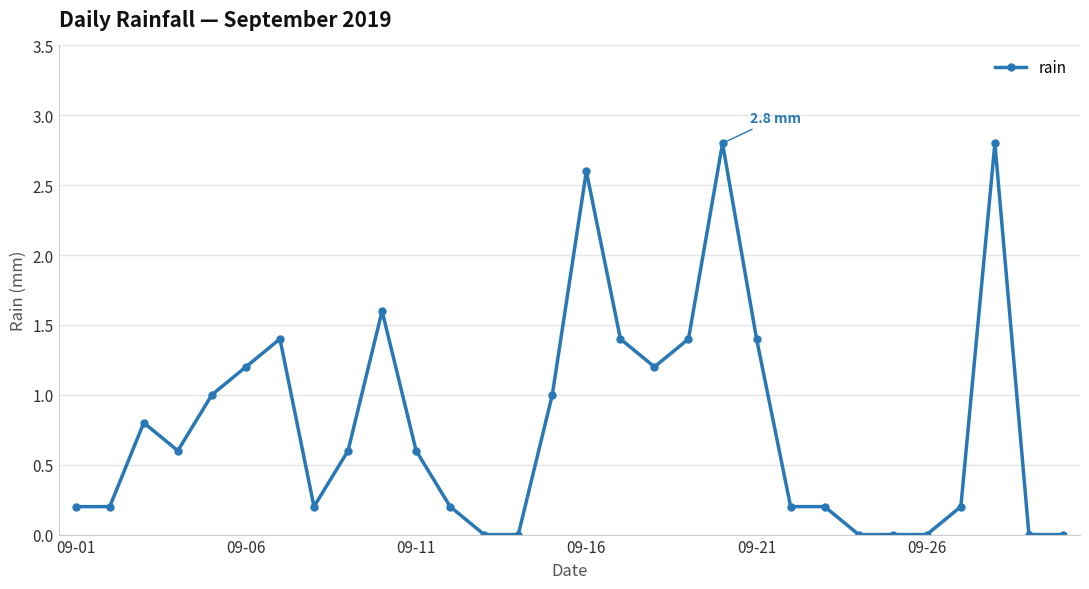

What is the difference between the second highest and second lowest values?

2.8